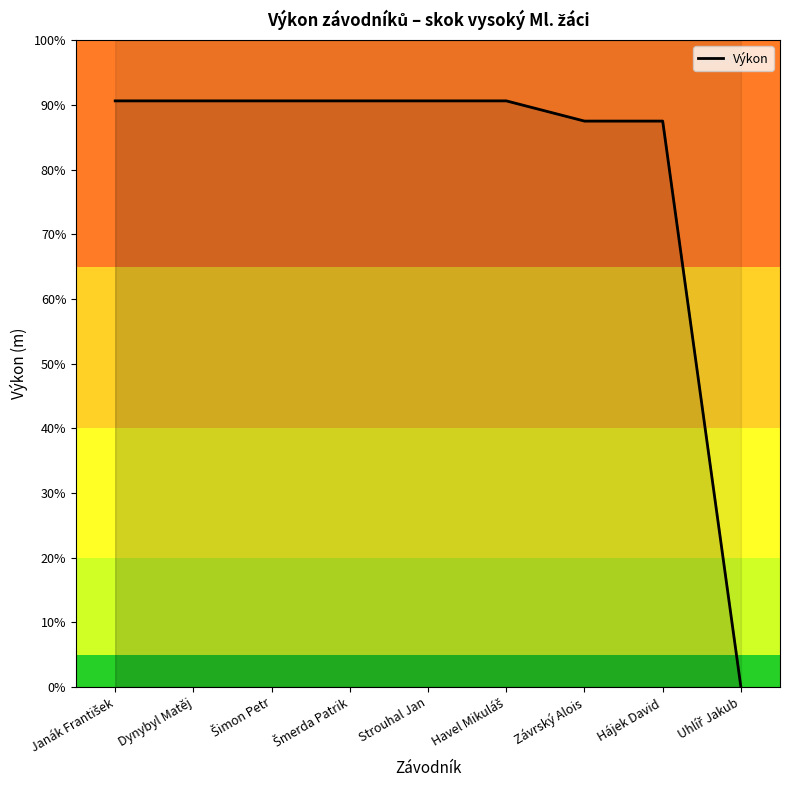

Reading left to right, list all the values displayed in this chart.

1.4	1.4	1.4	1.4	1.4	1.4	1.4	1.4	0.0